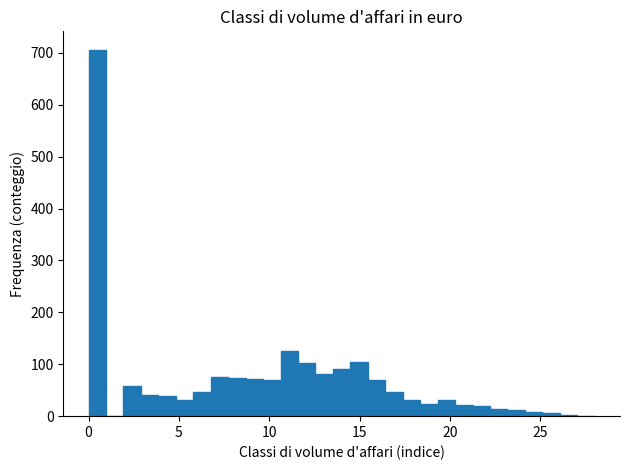

Around what value on the x-axis is the tallest bar? Give the approximate position of its centre, as read against the axis.

0.5